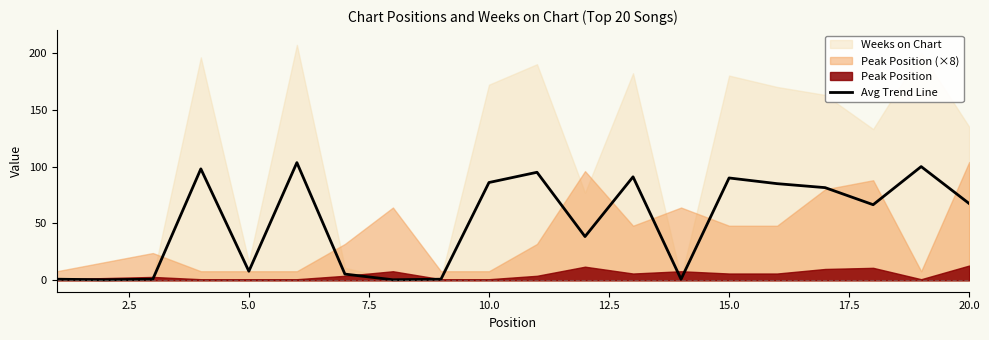

The value of Avg Trend Line at 15.0 is 132.4. True or false?

False